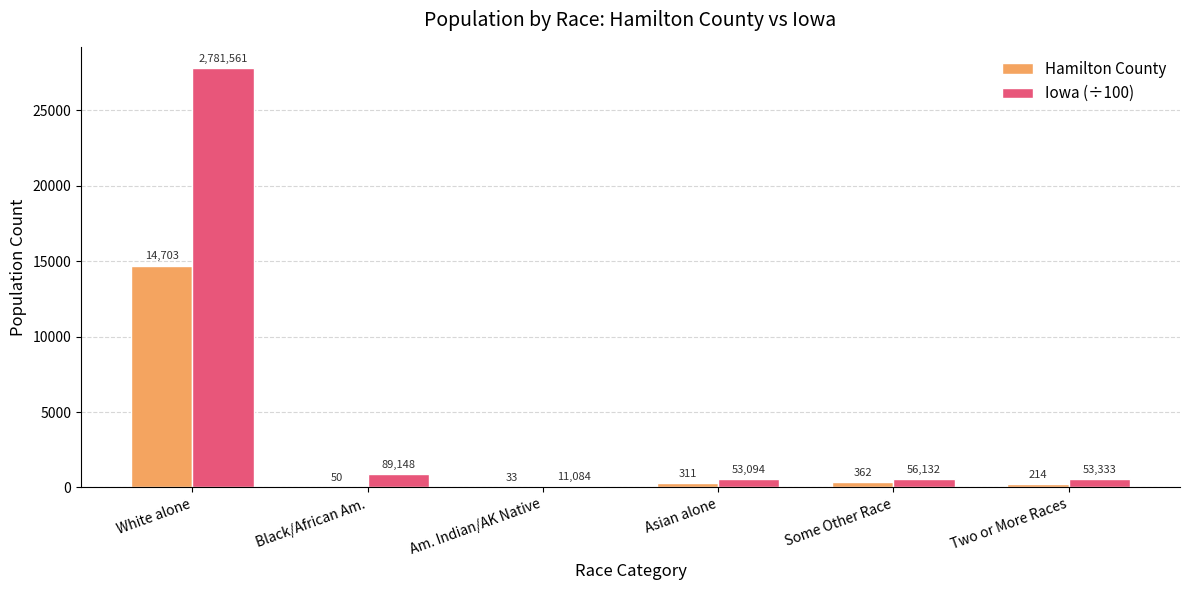

Between Some Other Race and Two or More Races, which series saw the biggest shift?

Hamilton County